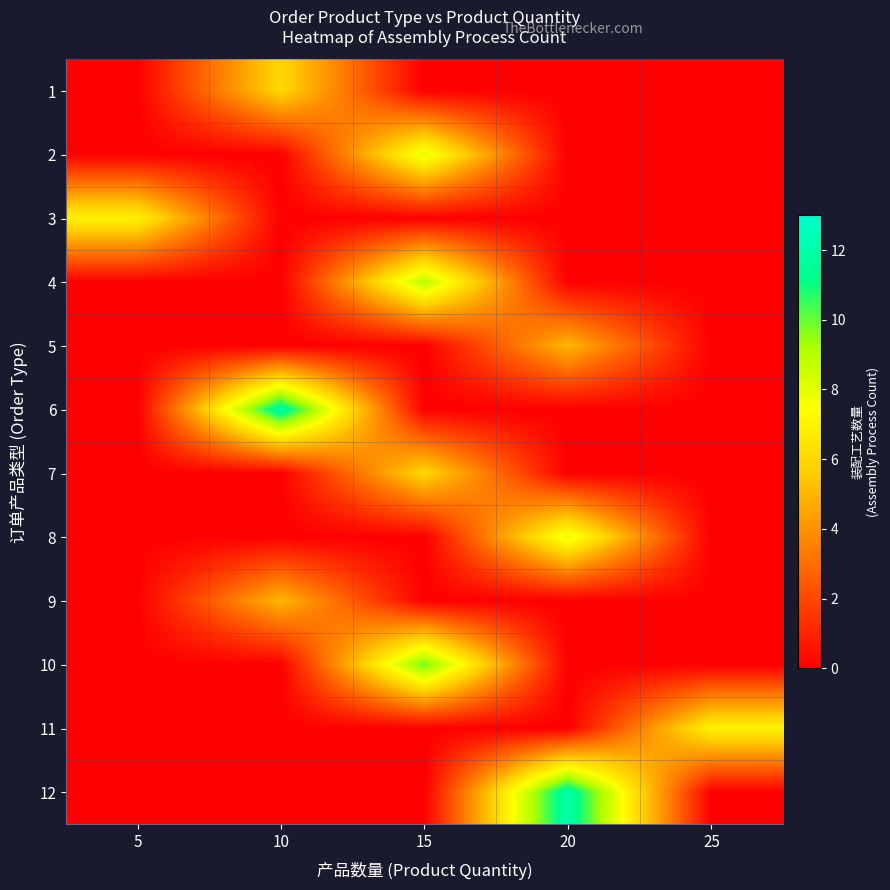

What is the greatest value displayed?

12